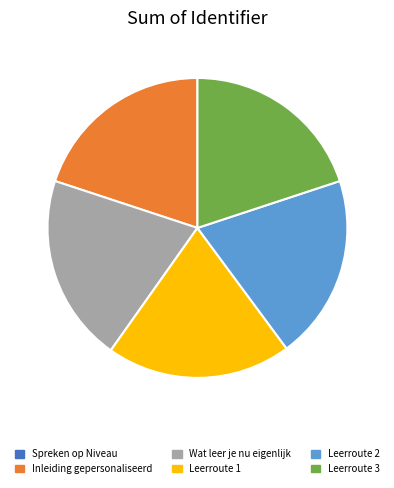

Is it true that Wat leer je nu eigenlijk is 20% of the pie?

True